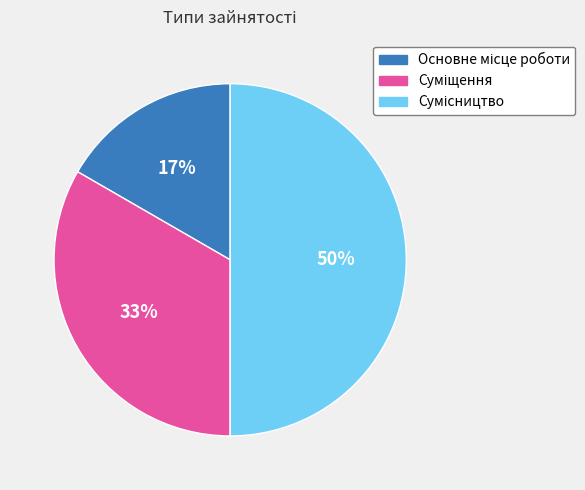

To the nearest percent, what is the difference between the largest and smallest slice percentages?

33%